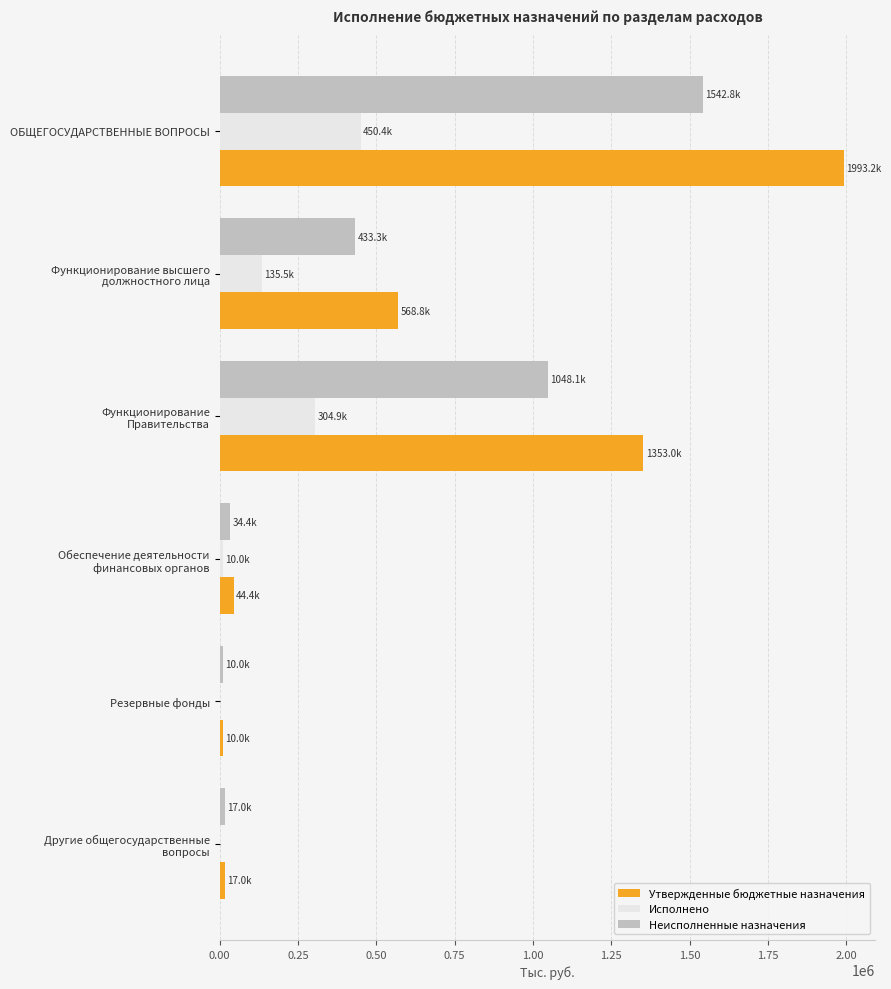

At which category is the sum across all series the highest?

ОБЩЕГОСУДАРСТВЕННЫЕ ВОПРОСЫ